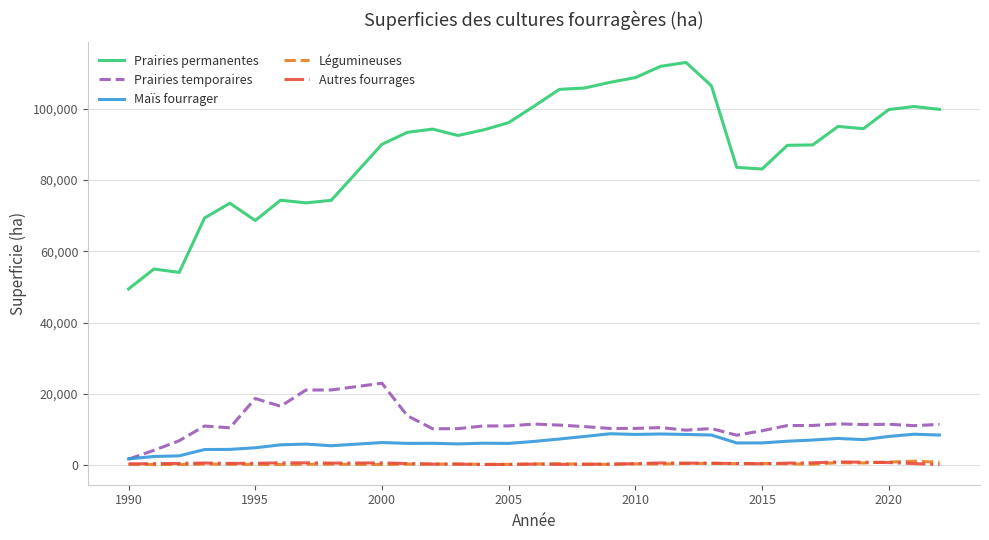

Which series has the largest total across all categories?

Prairies permanentes